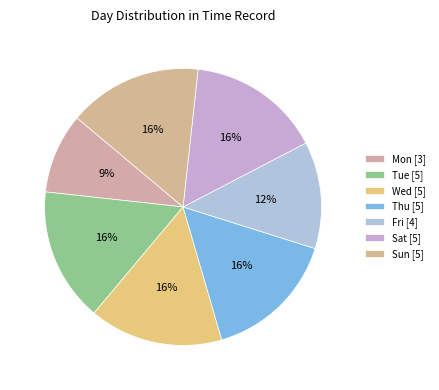

Which has a higher value, Sun or Fri?

Sun